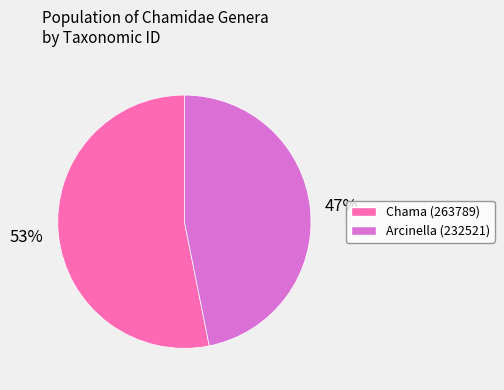

To the nearest percent, what portion does Arcinella (232521) represent?

47%